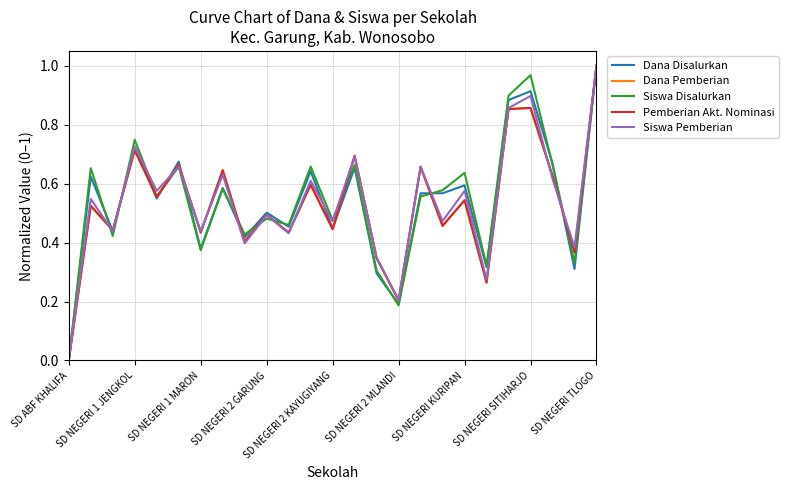

How many lines are shown in the chart?

5